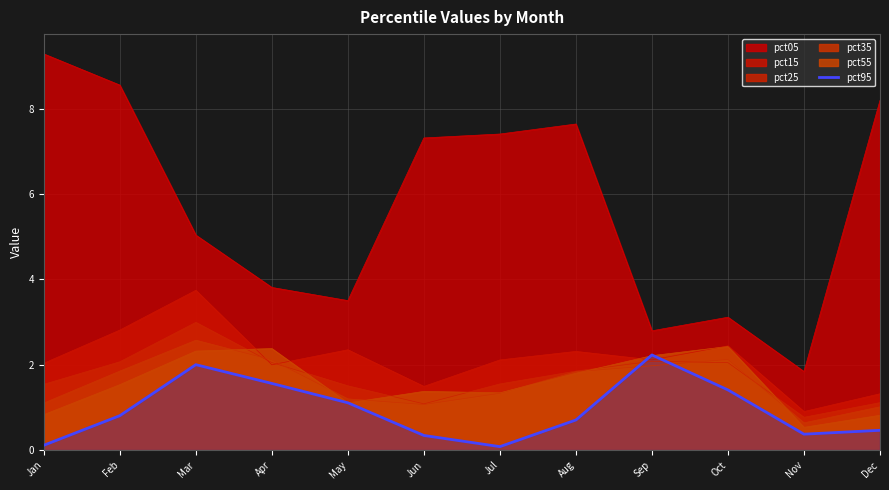

Where is the first local maximum?

Mar